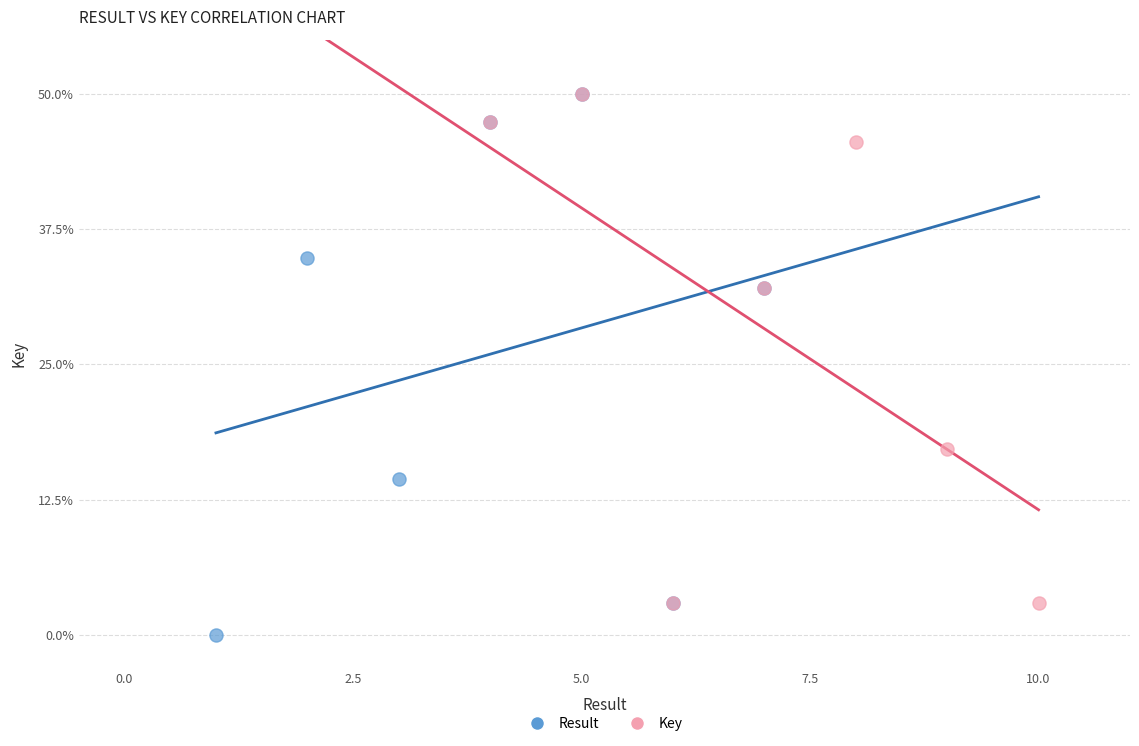

Which series contains the lowest Y value?

Result